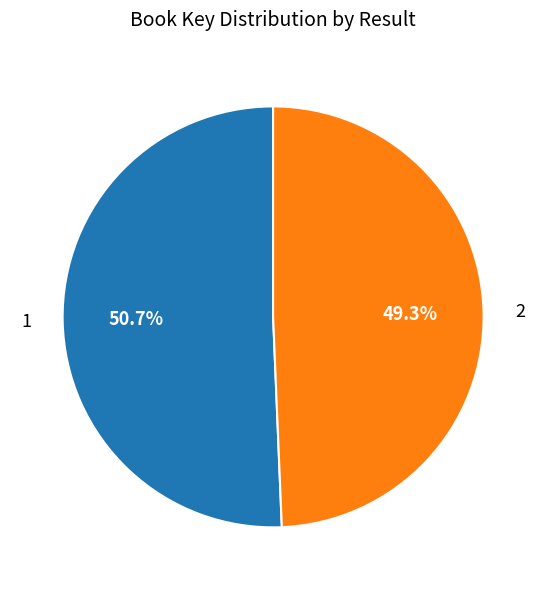

How many slices are in this pie chart?

2